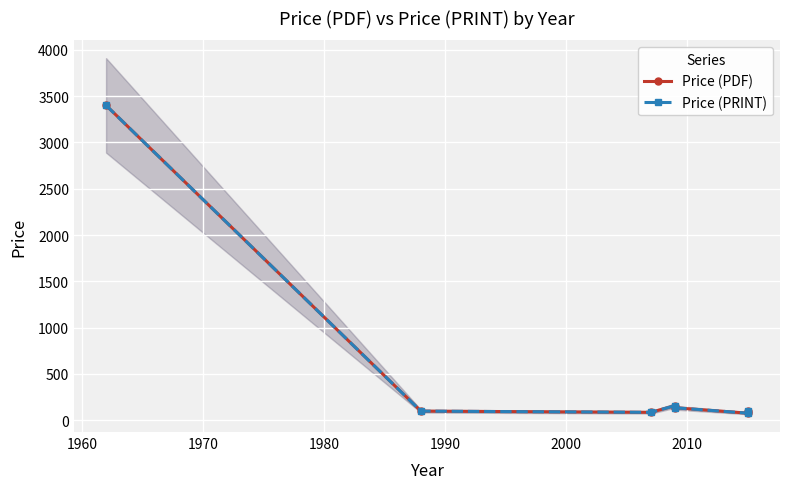

How many interior local peaks does the Price (PDF) series have?

1